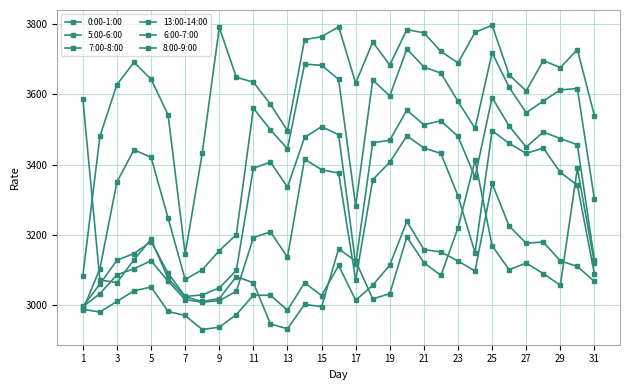

Where is 13:00-14:00 nearest to the value 3439?

15